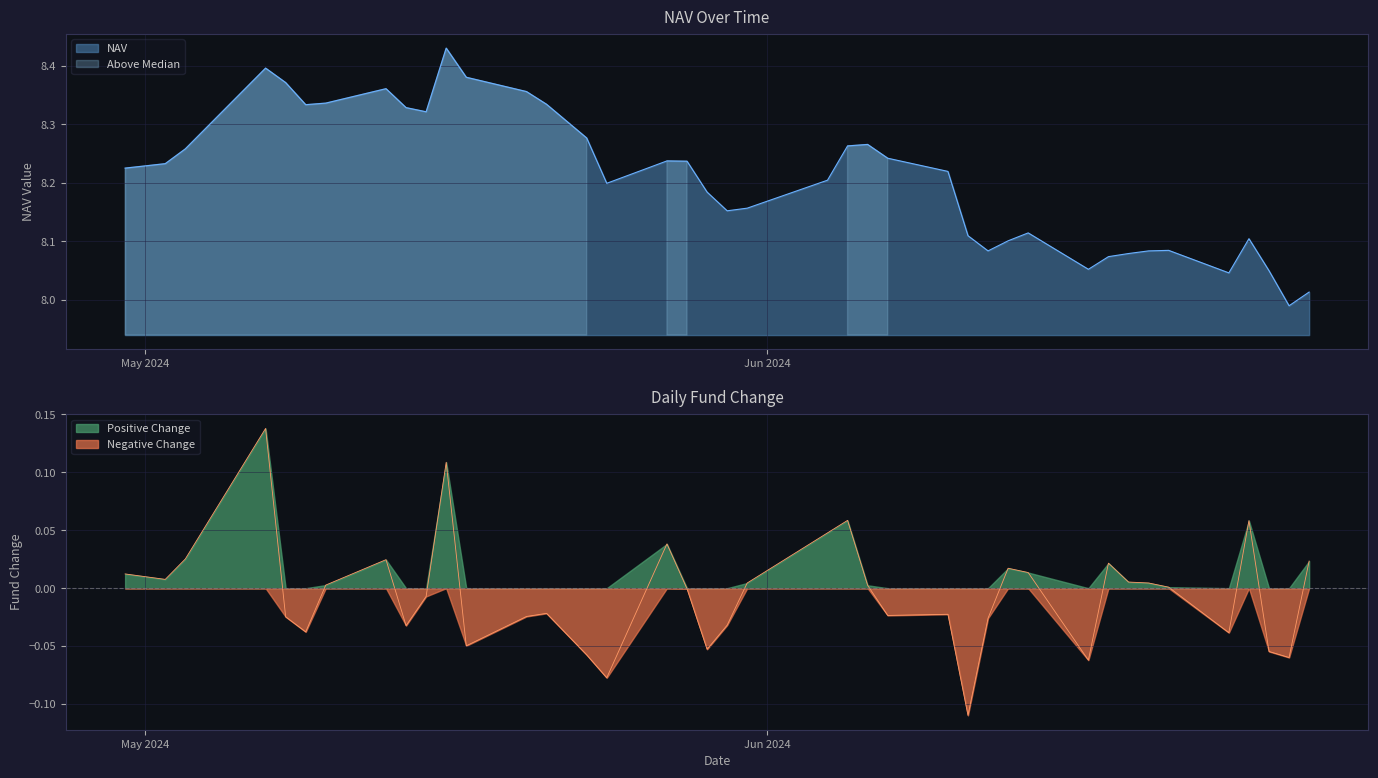

Rank the series by their maximum value, from highest to lowest.

NAV, Fund change